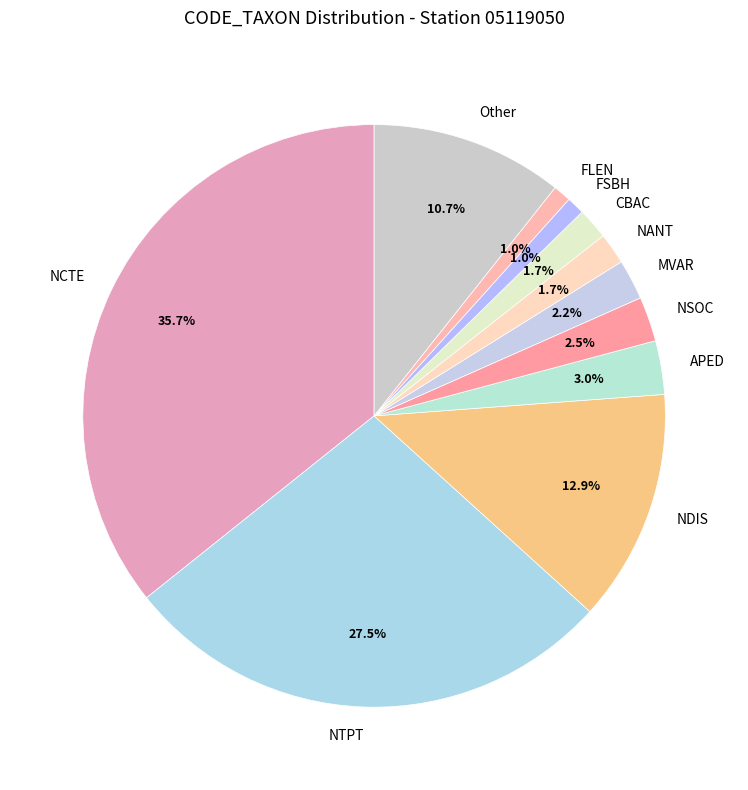

Between NCTE and FSBH, which is larger?

NCTE